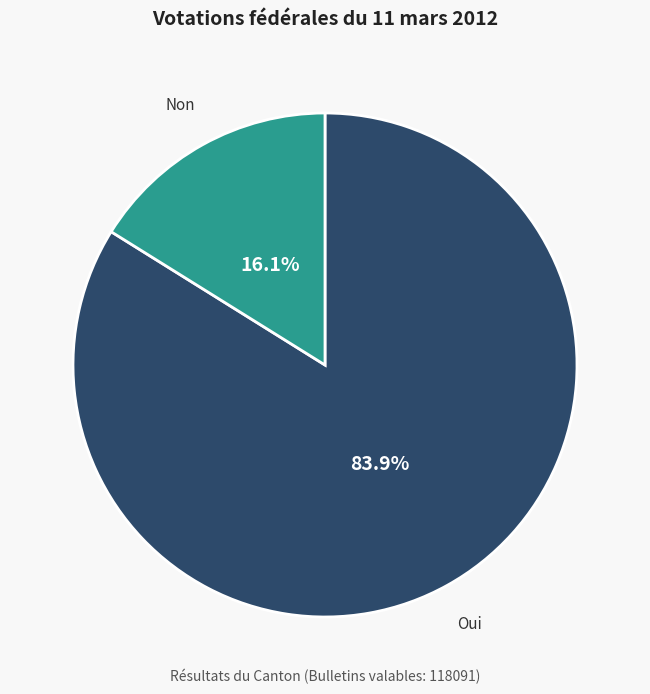

Is there a majority slice in this chart?

Yes